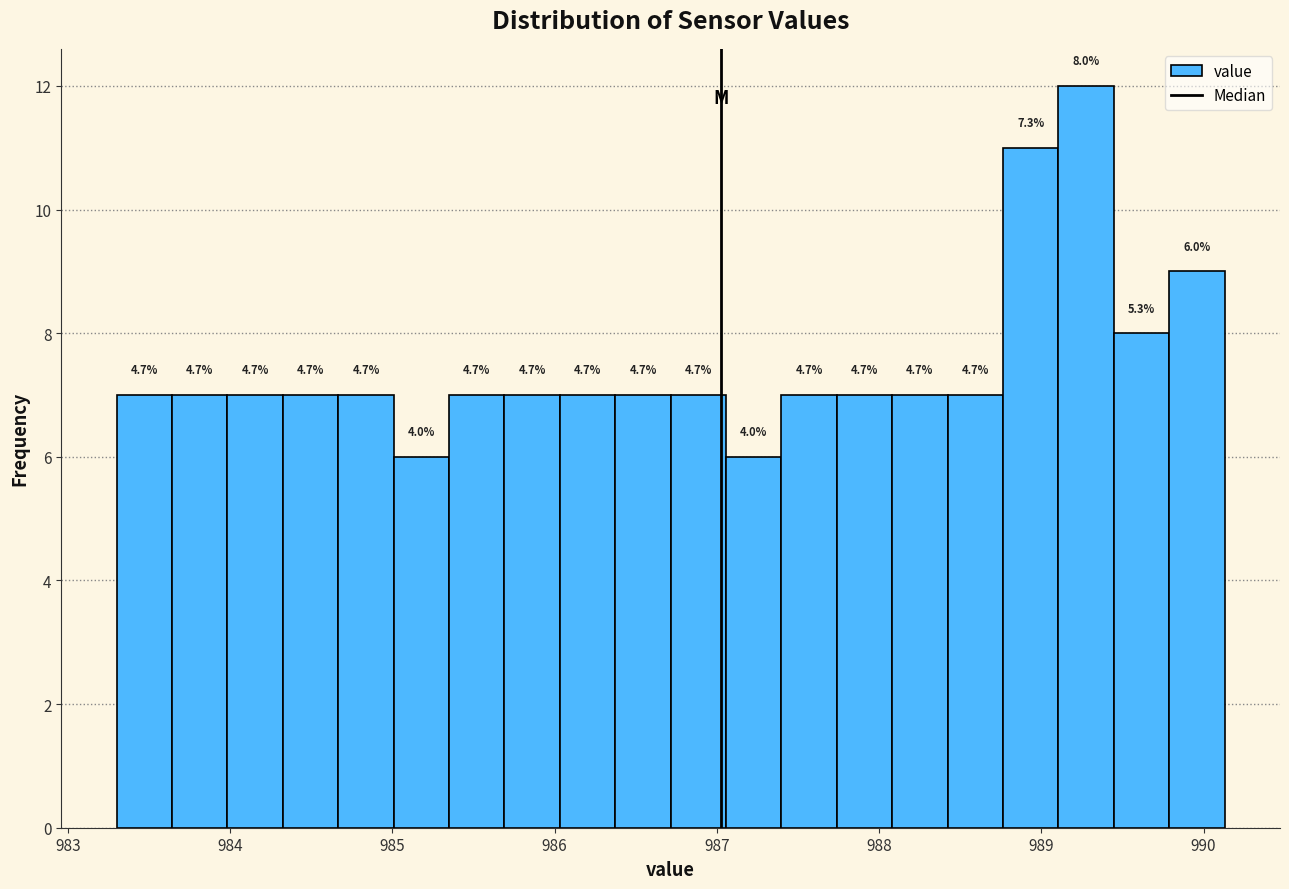

Read against the x-axis, roughly where is the centre of the tallest bar?

989.3